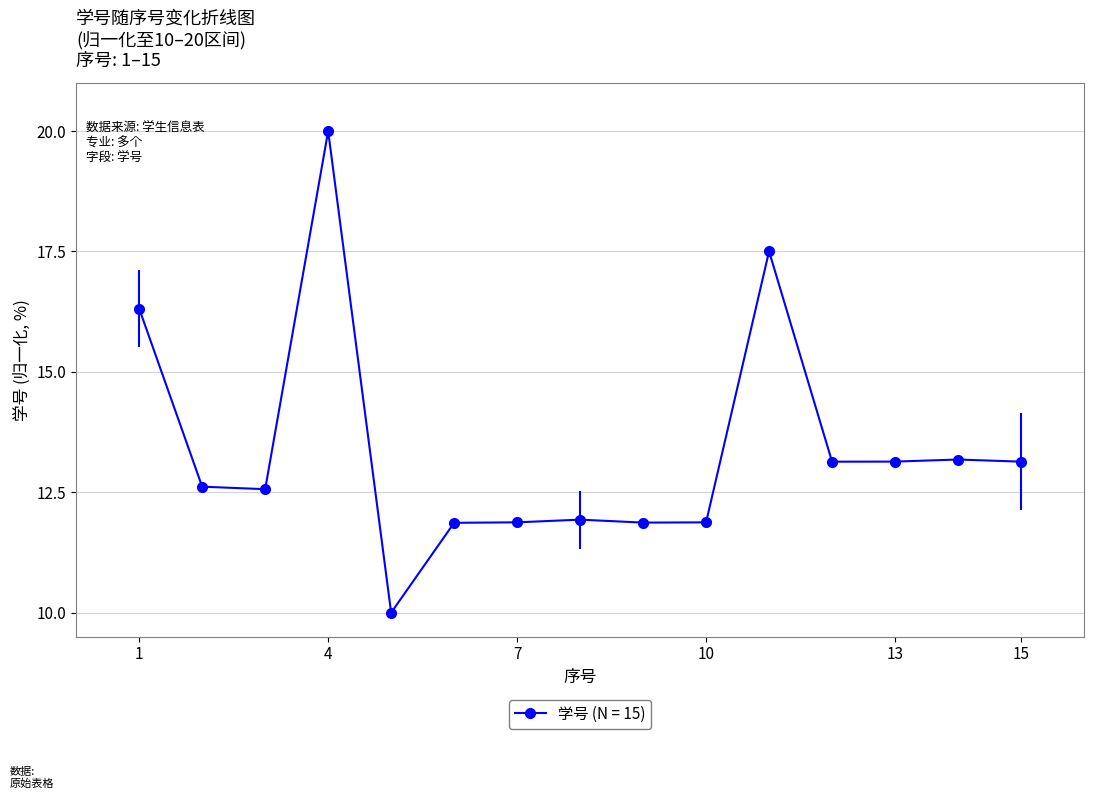

True or false: there are more than 2 points higher than both neighbors.

True